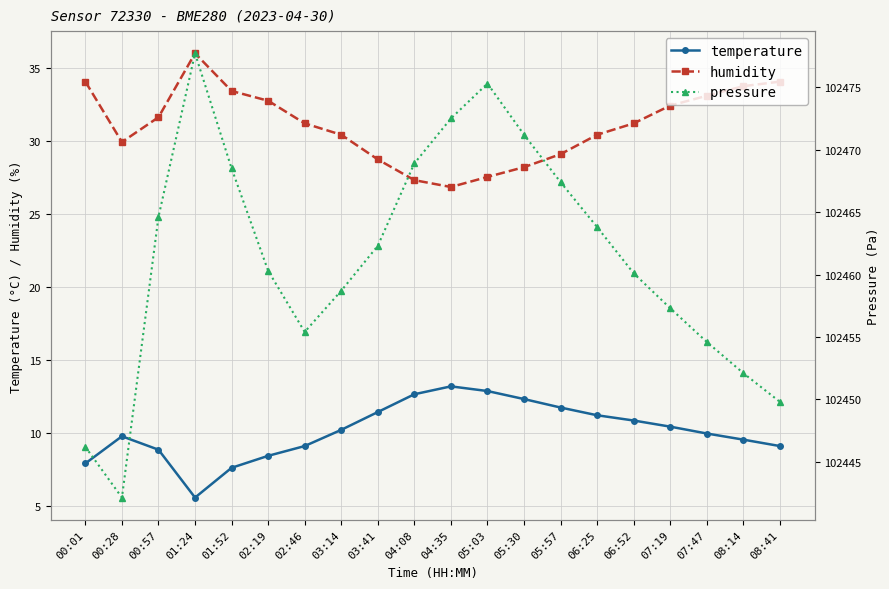

True or false: pressure and temperature intersect in this chart.

False